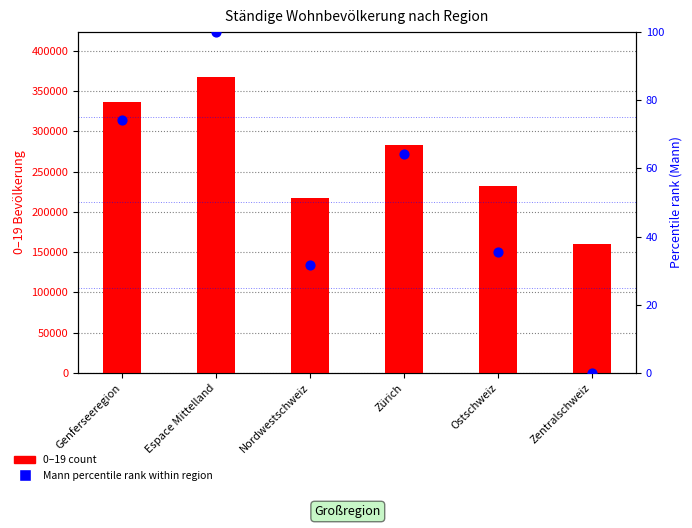

Which series has the largest Y range (max minus min)?

0-19 (count)